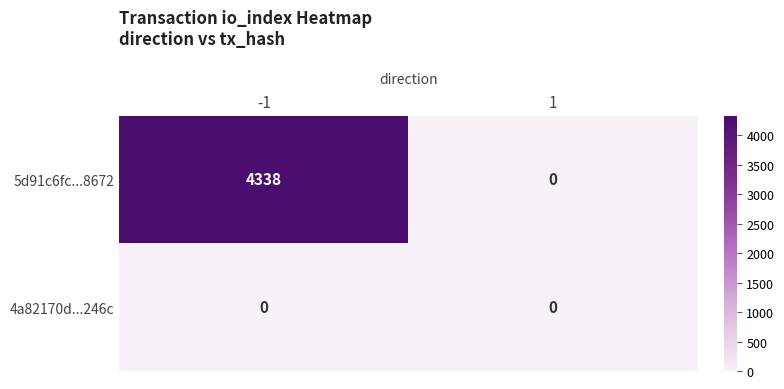

Rank the series by their maximum value, from lowest to highest.

4a82170d...246c, 5d91c6fc...8672